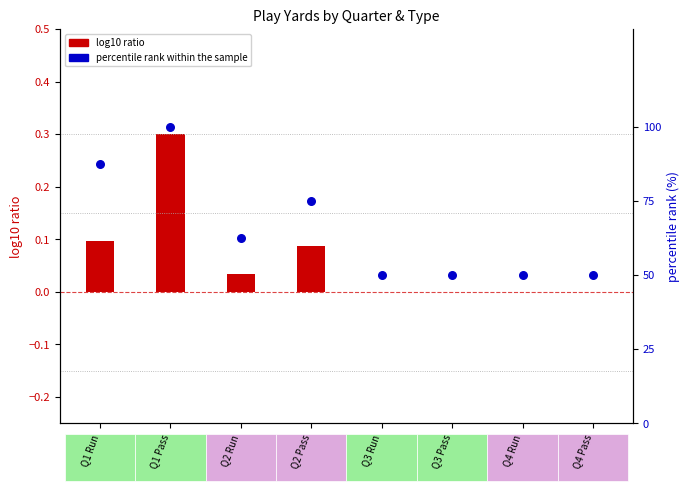

Which series has the largest total across all categories?

percentile rank within the sample